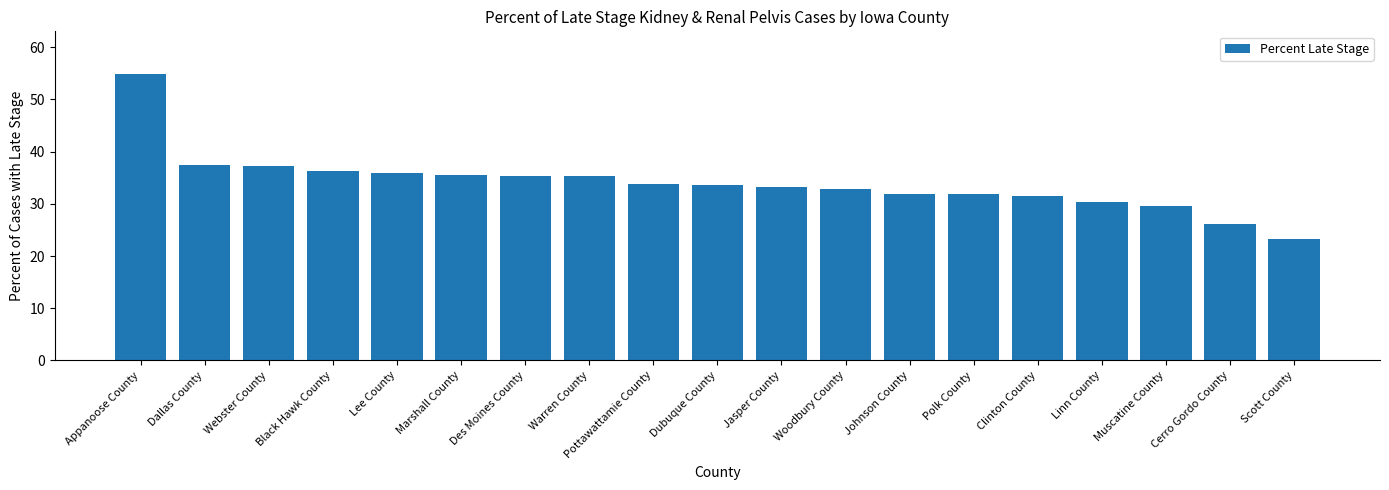

How many distinct data groups are displayed?

1